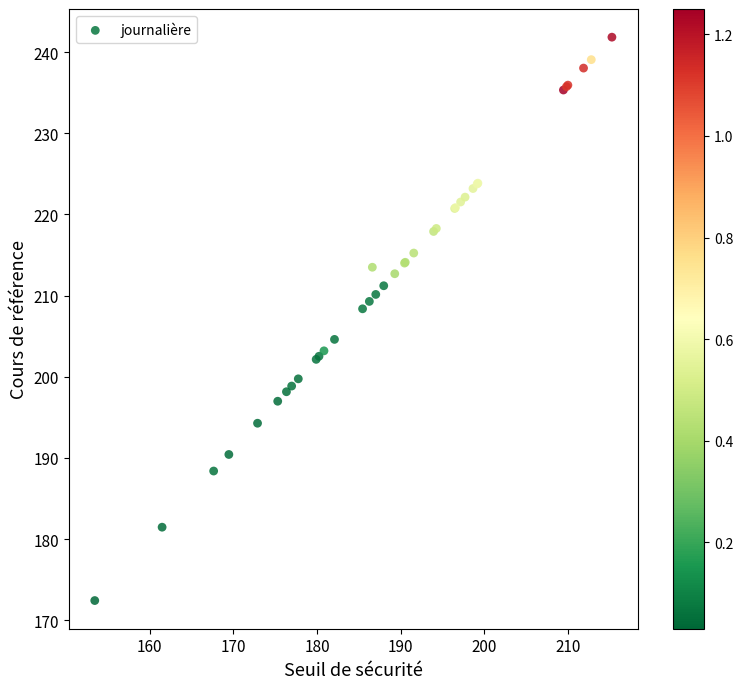

What Y value in the scatter plot is closest to 207?

208.4